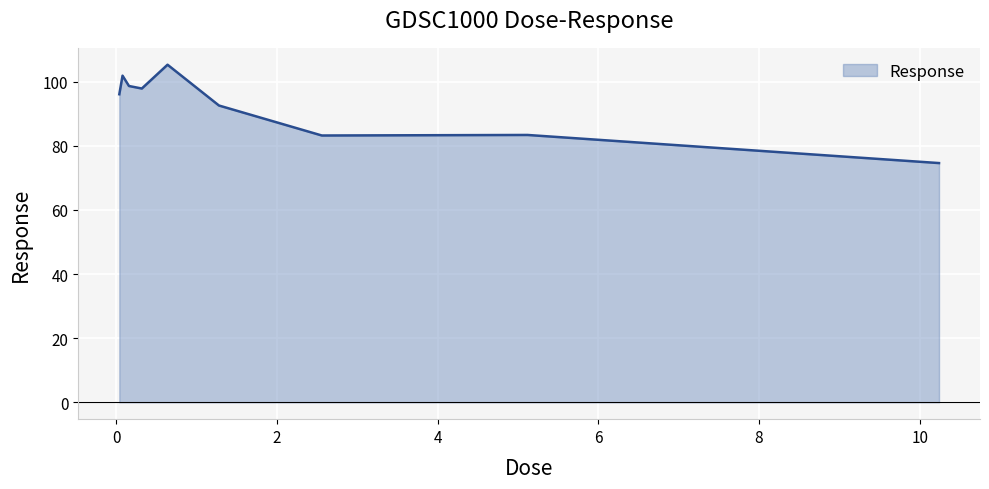

What is the smallest value displayed?

74.6